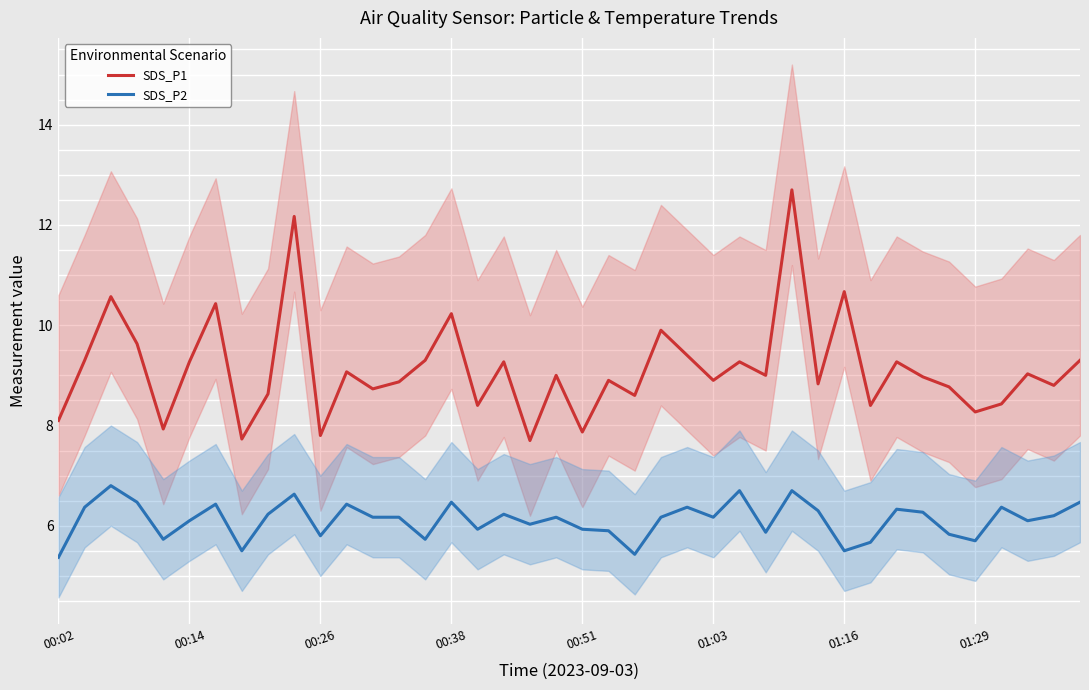

What is the maximum value for SDS_P2?

6.8